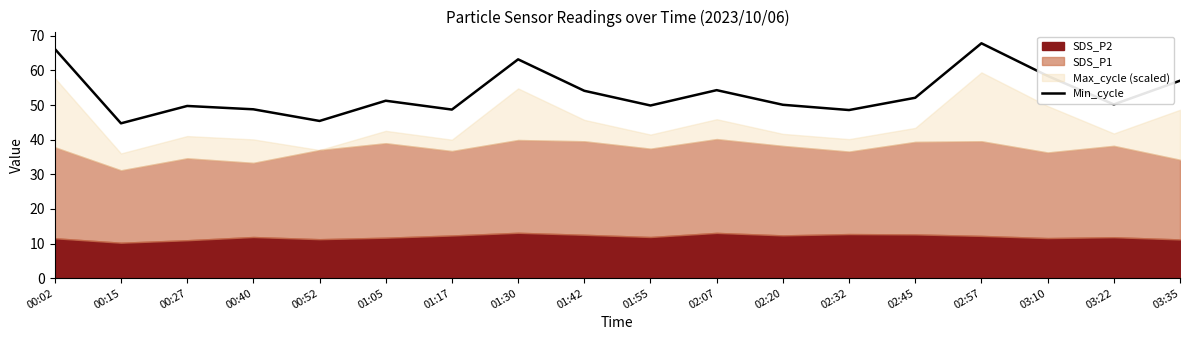

True or false: the data shows 84.8 at 03:22.

False